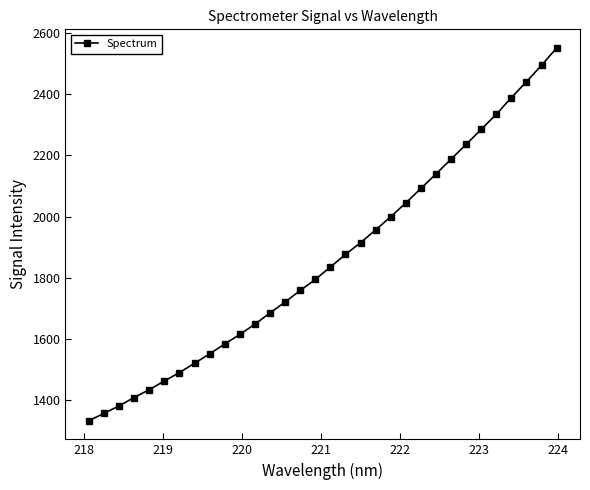

What is the smallest value displayed?

1333.0